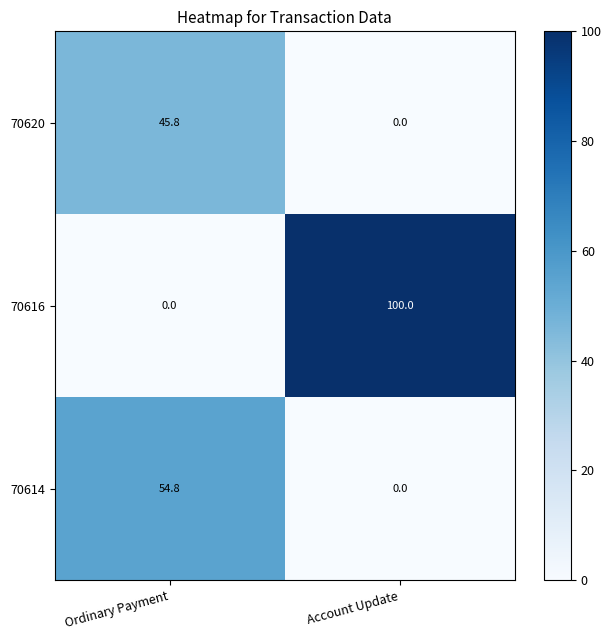

What is the maximum value shown in the chart?

100.0